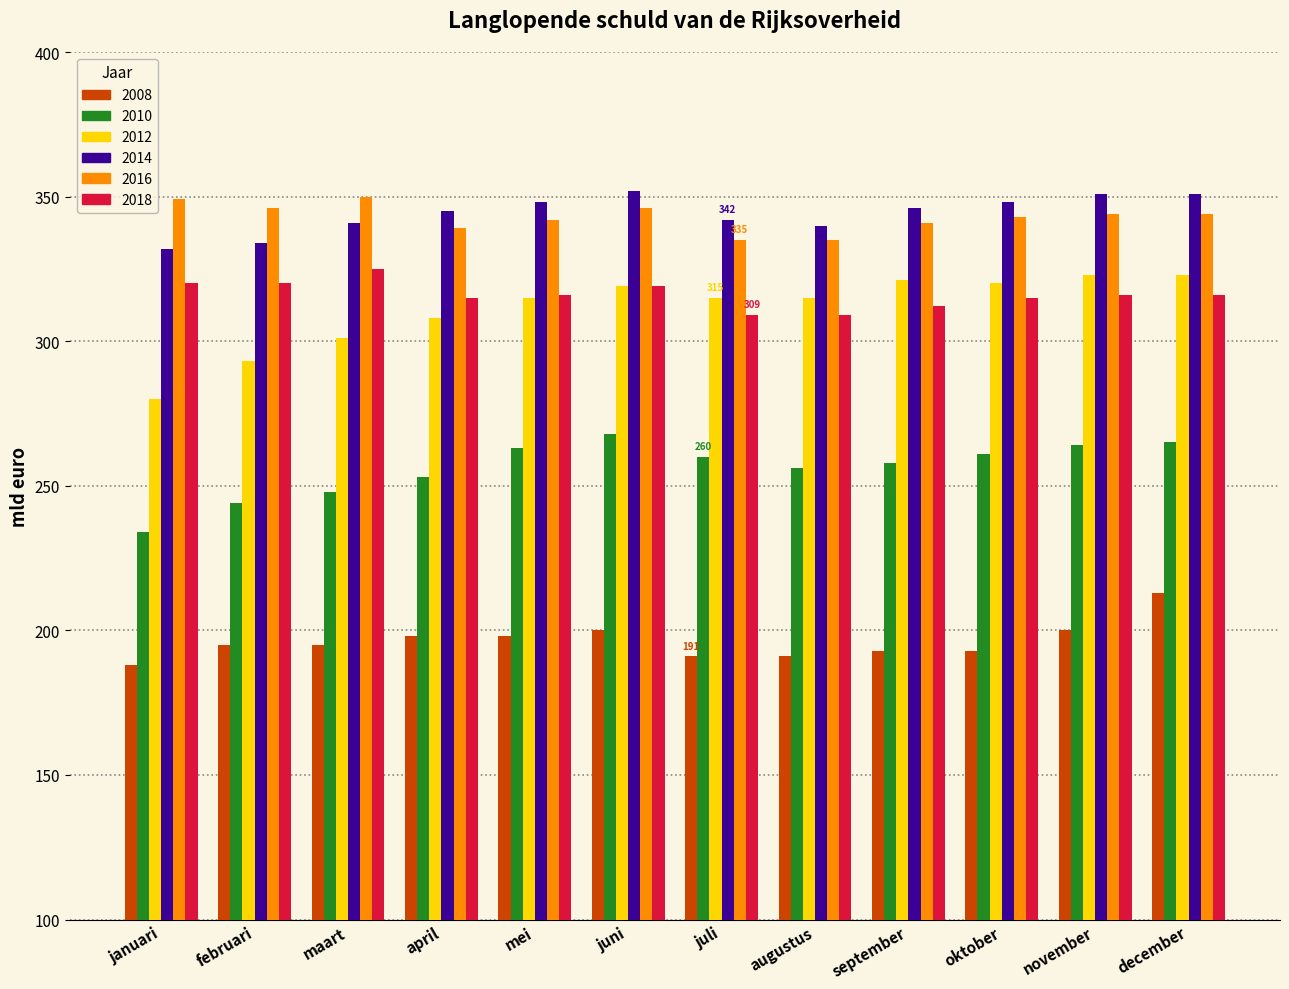

Is the value of 2018 at november greater than the value of 2012 at december?

No